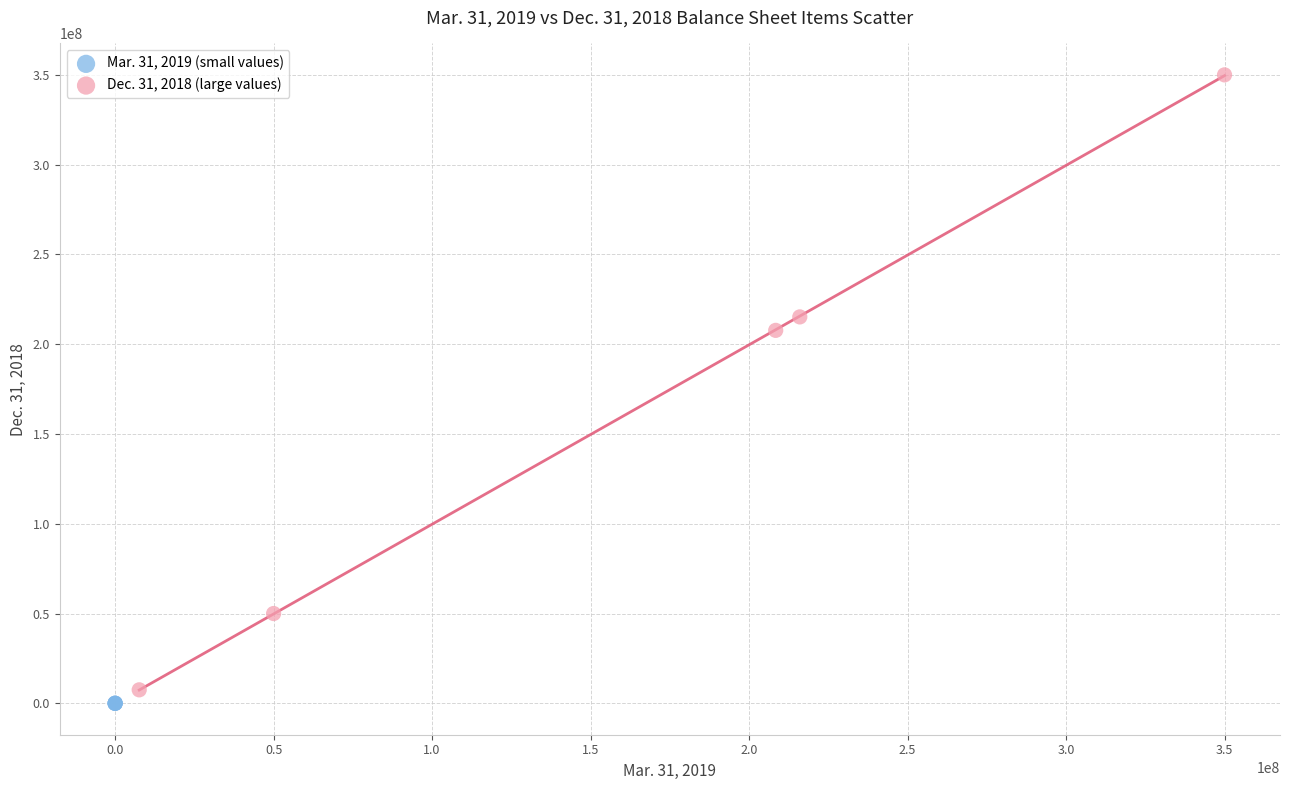

What are all the series names shown in the legend?

Mar. 31, 2019 (small values), Dec. 31, 2018 (large values)